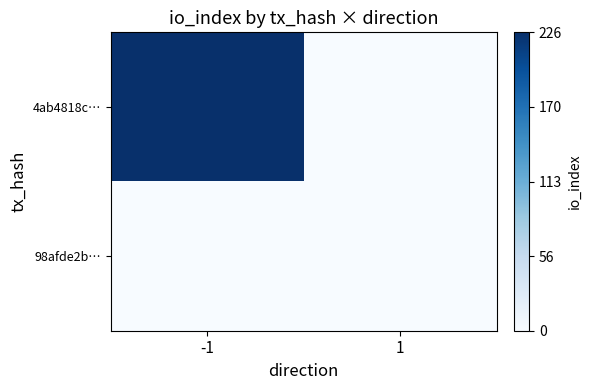

Between -1 and 1, which series saw the biggest shift?

4ab4818c…